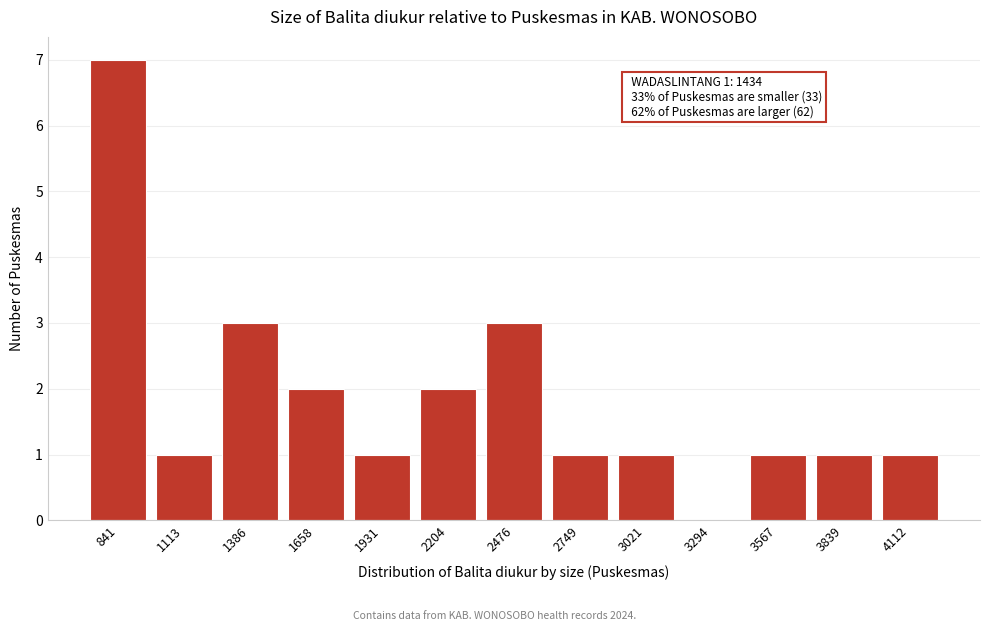

Reading left to right, extract all data points from this chart.

841=7	1113=1	1386=3	1658=2	1931=1	2204=2	2476=3	2749=1	3021=1	3294=0	3567=1	3839=1	4112=1